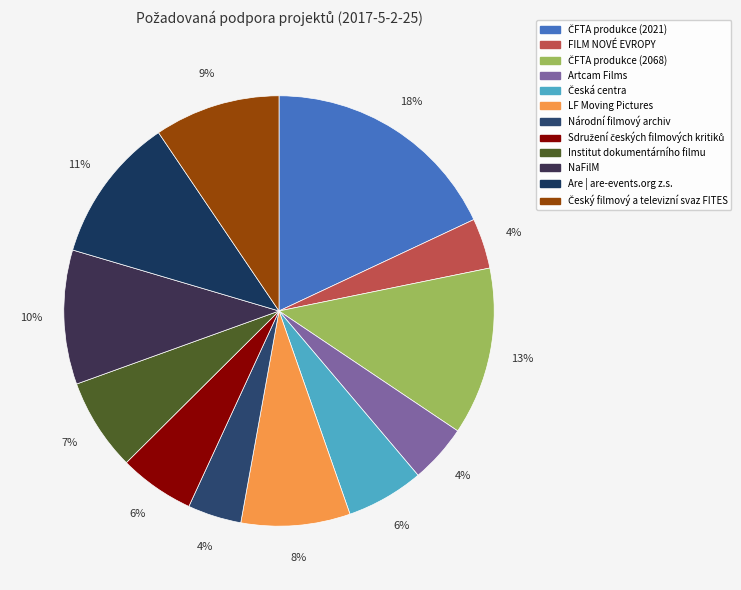

What is the largest slice in the pie chart?

ČFTA produkce (2021)